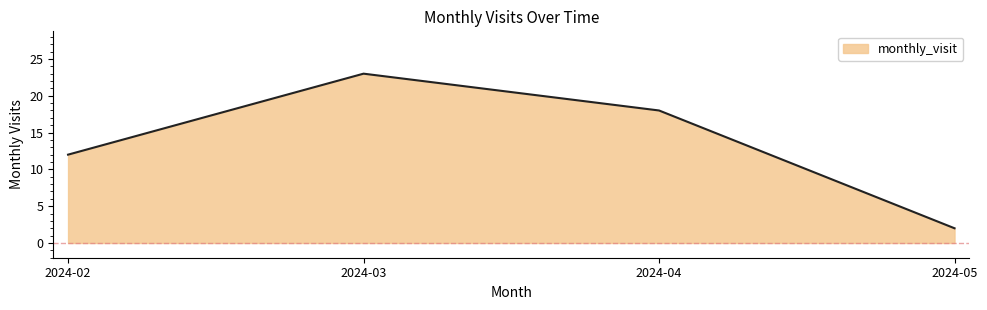

What is the sum of the values at 2024-05 and 2024-03?

25